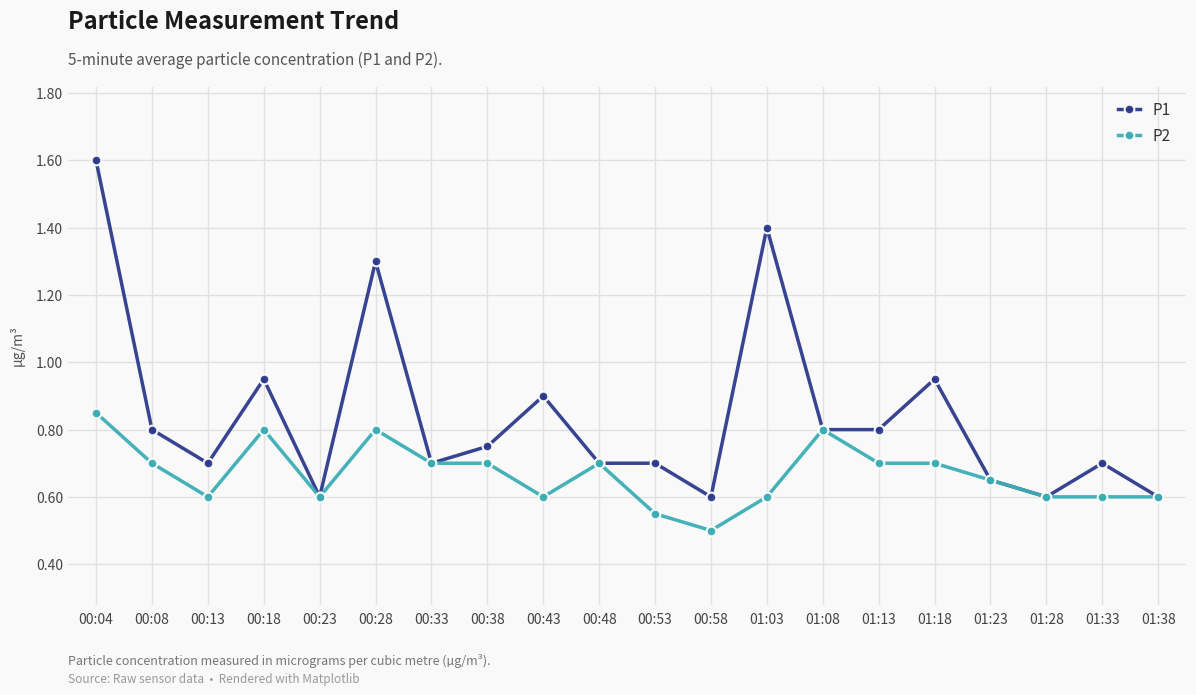

Rank the series by their maximum value, from lowest to highest.

P2, P1